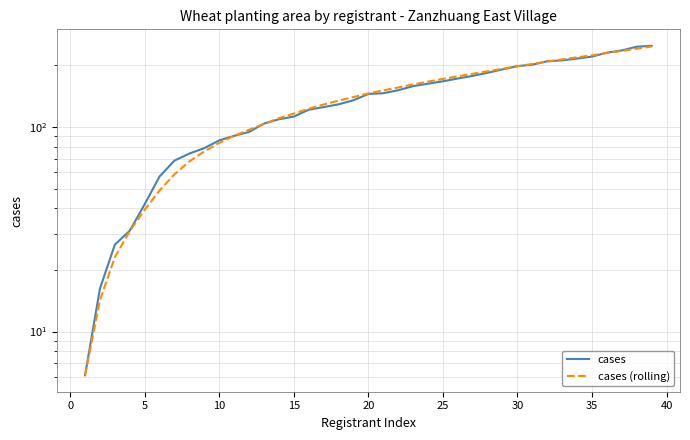

True or false: cases (rolling) has a value of 110.5 at 22.

False